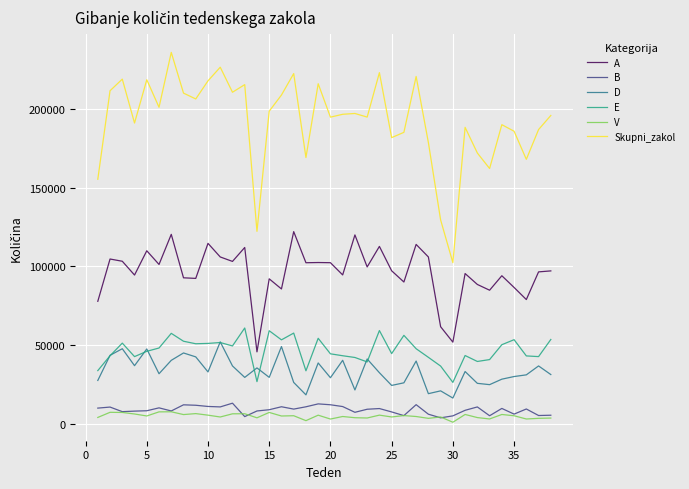

What is the maximum value for E?

61040